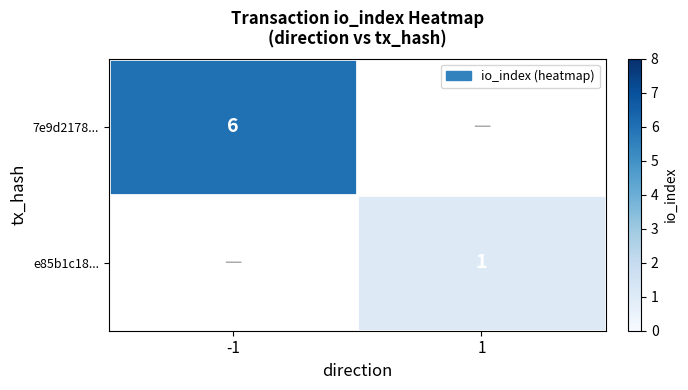

Count the number of categories in the chart.

2